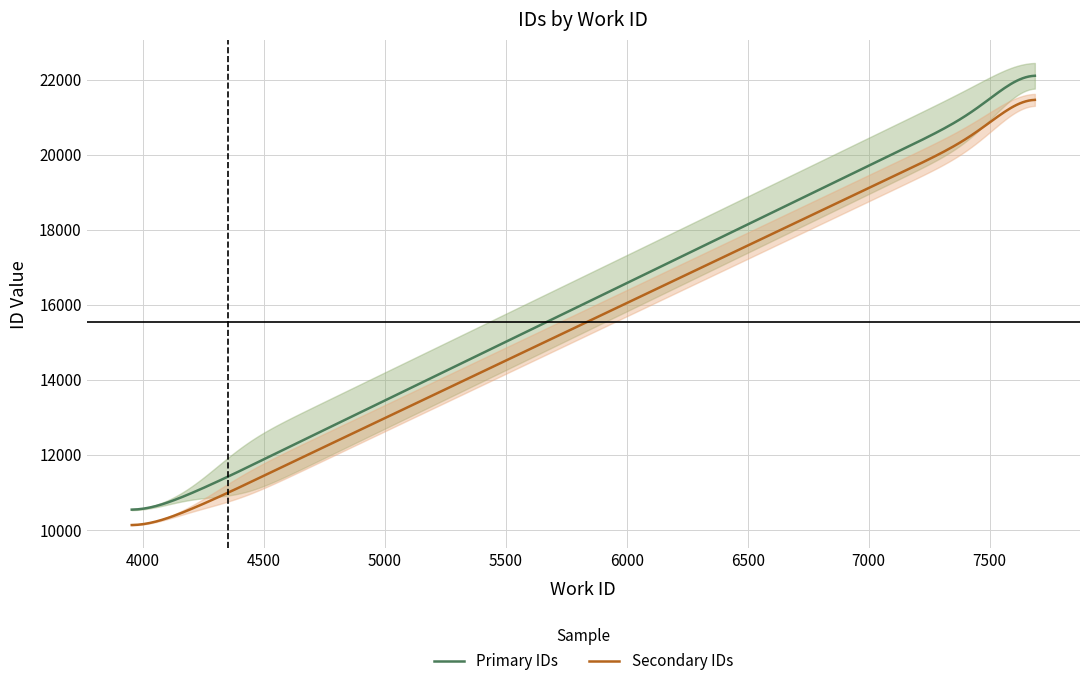

What is the difference between the maximum and minimum values in the id series?

12563